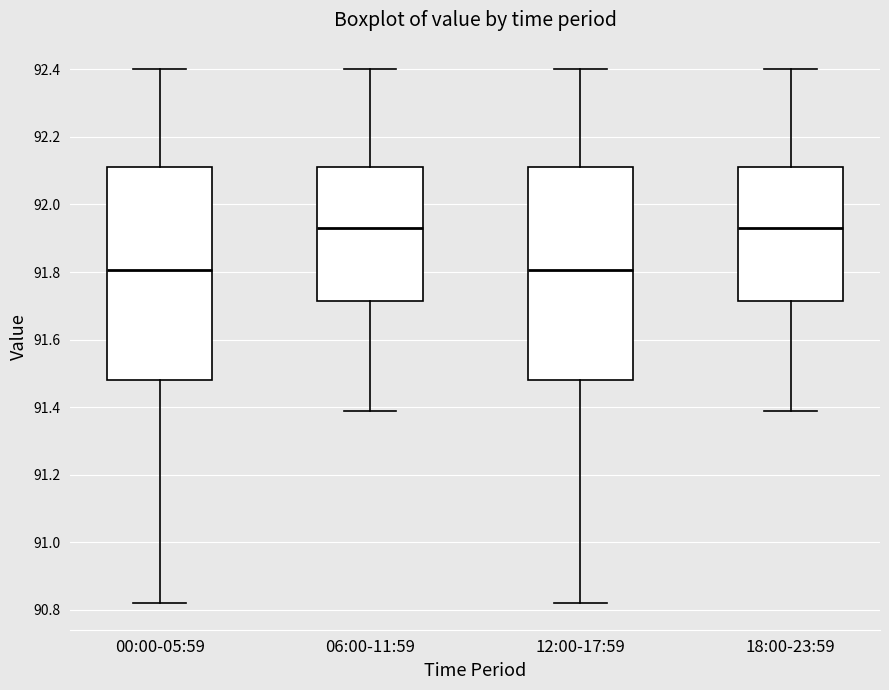

Reading left to right, read every box against the y-axis: the position of its median line, the range the box covers, and the ends of its whiskers. The values are not printed on the chart, so give them approximately, as read against the axis.

00:00-05:59: median 91.80, box 91.48 to 92.12, whiskers 90.82 to 92.40
06:00-11:59: median 91.94, box 91.72 to 92.12, whiskers 91.40 to 92.40
12:00-17:59: median 91.80, box 91.48 to 92.12, whiskers 90.82 to 92.40
18:00-23:59: median 91.94, box 91.72 to 92.12, whiskers 91.40 to 92.40